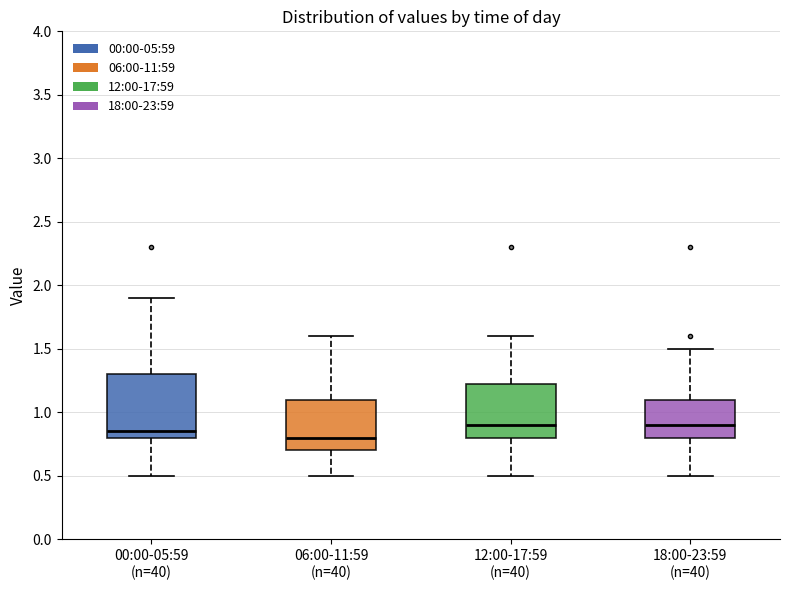

Comparing the boxes themselves (not the whiskers), which one is the tallest?

00:00-05:59 (n=40)